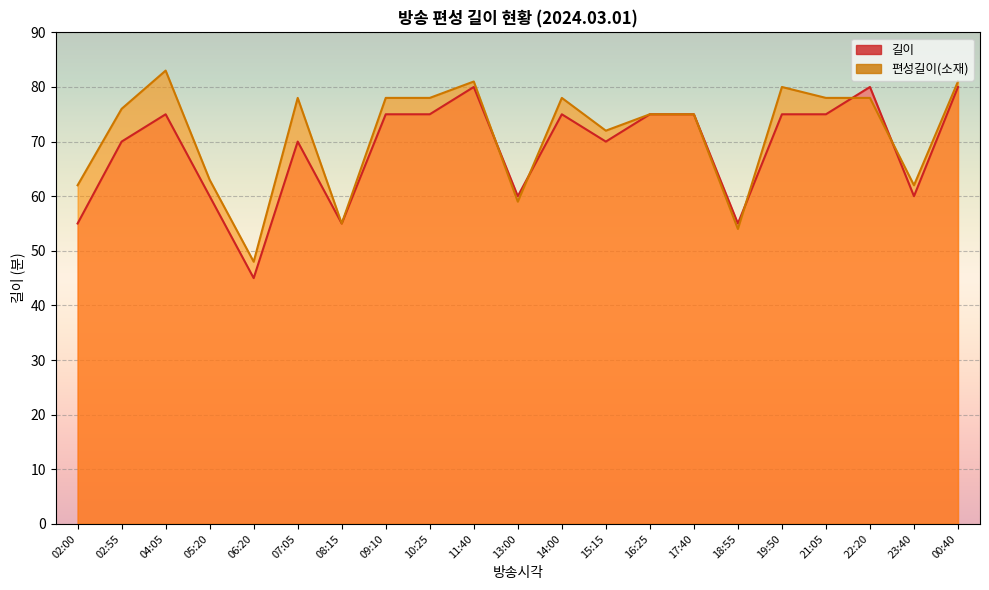

List the series in order of their overall mean, lowest first.

길이, 편성길이(소재)